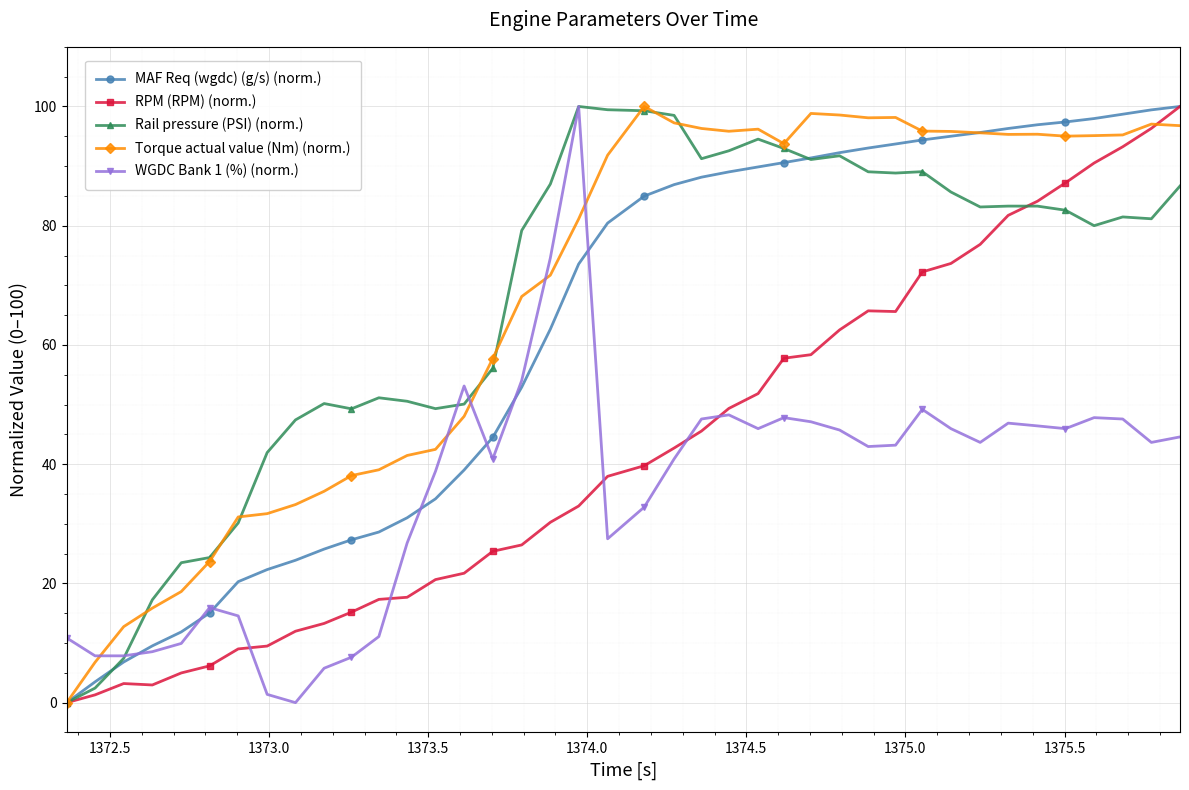

What is the value of the RPM (RPM) (norm.) point at the 31st from the left?

72.2